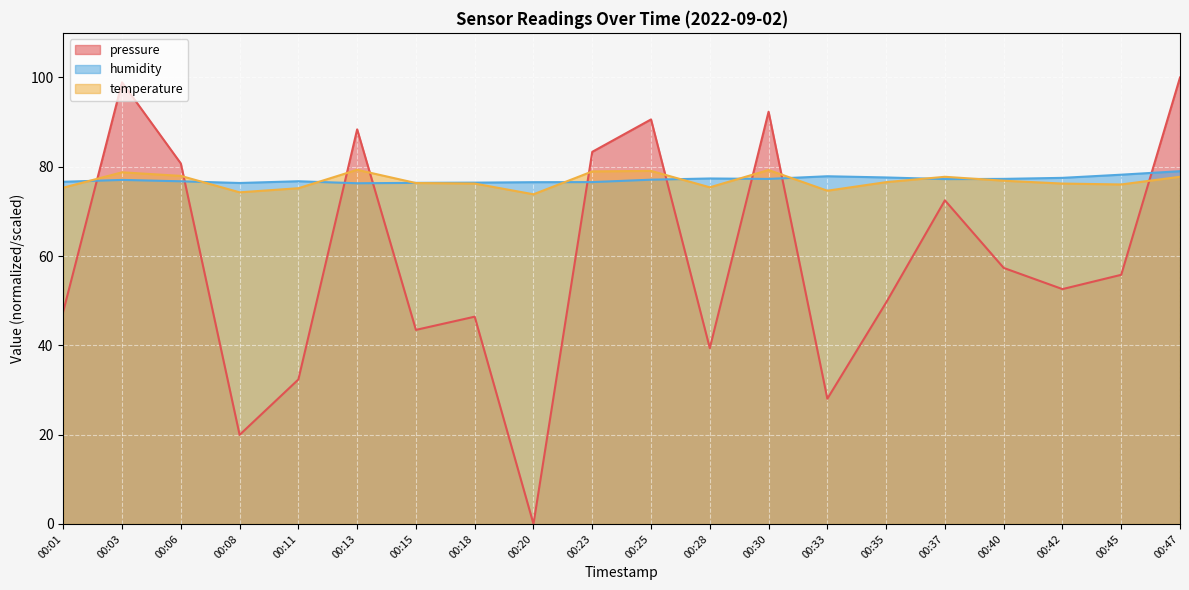

Rank the series by their maximum value, from lowest to highest.

humidity, temperature, pressure